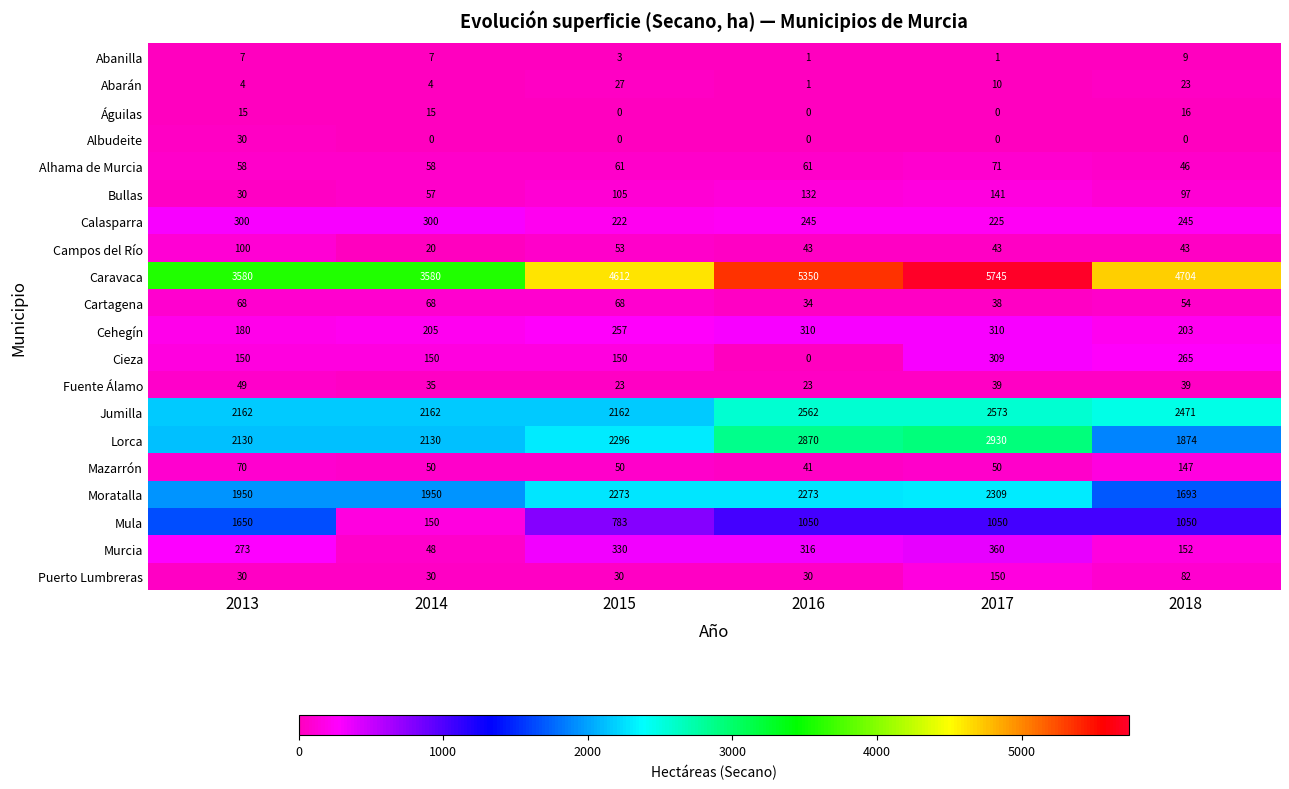

Which series has the largest total across all categories?

Caravaca